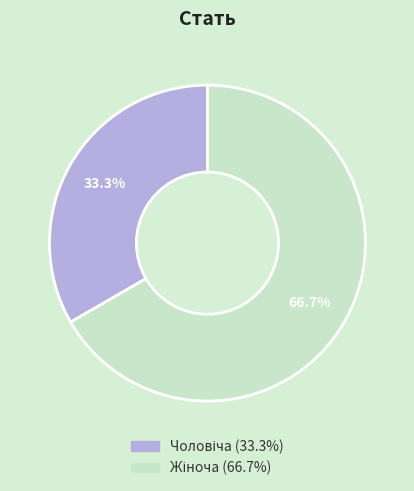

Is there a majority slice in this chart?

Yes